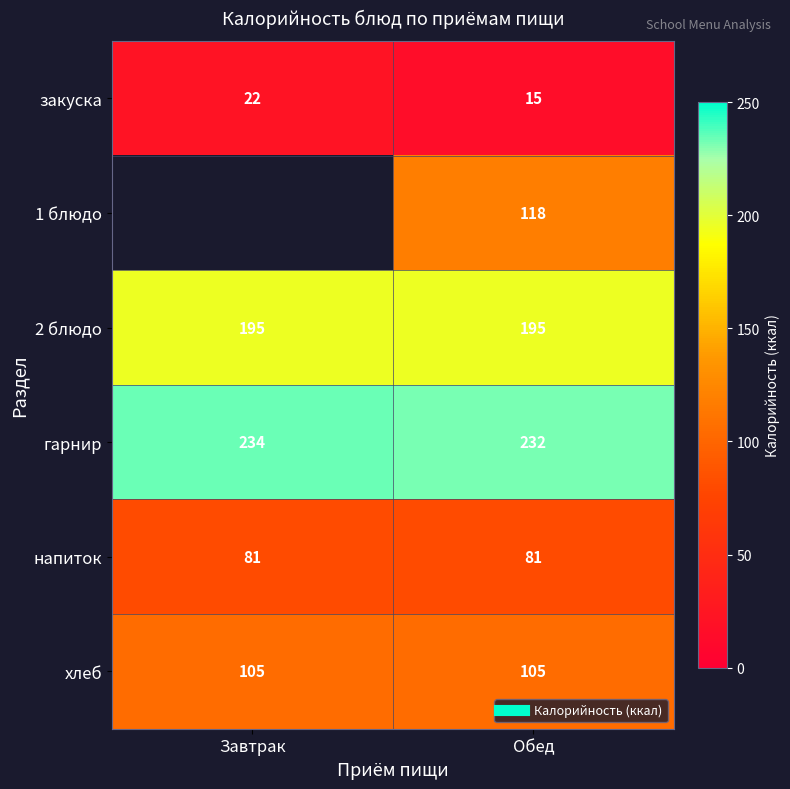

Is it true that хлеб equals 105.0 at Завтрак?

True